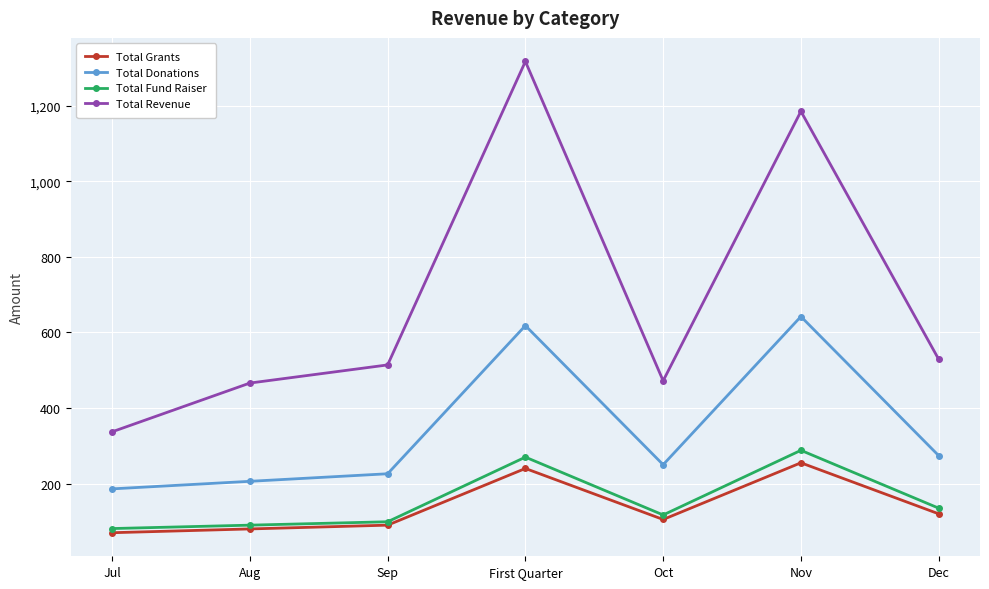

What value does the Total Fund Raiser series have at Dec?

135